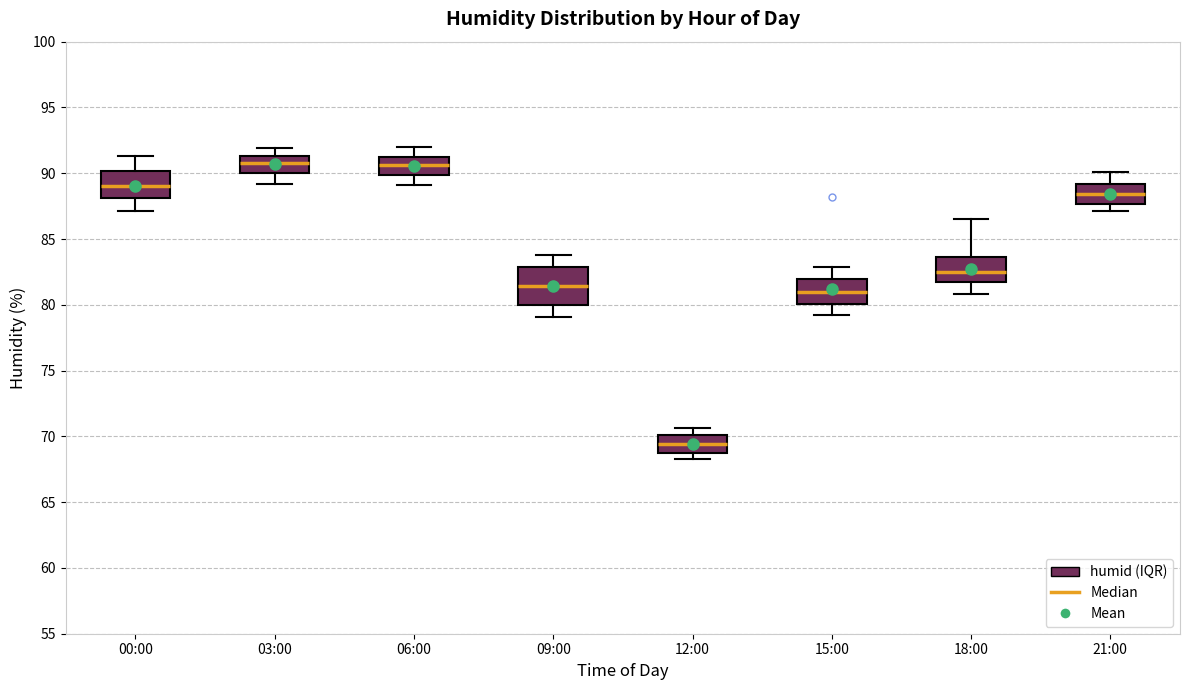

Where is the lower edge of the box for 09:00 on the y-axis? The values are not printed on the chart, so give them approximately, as read against the axis.

80.0